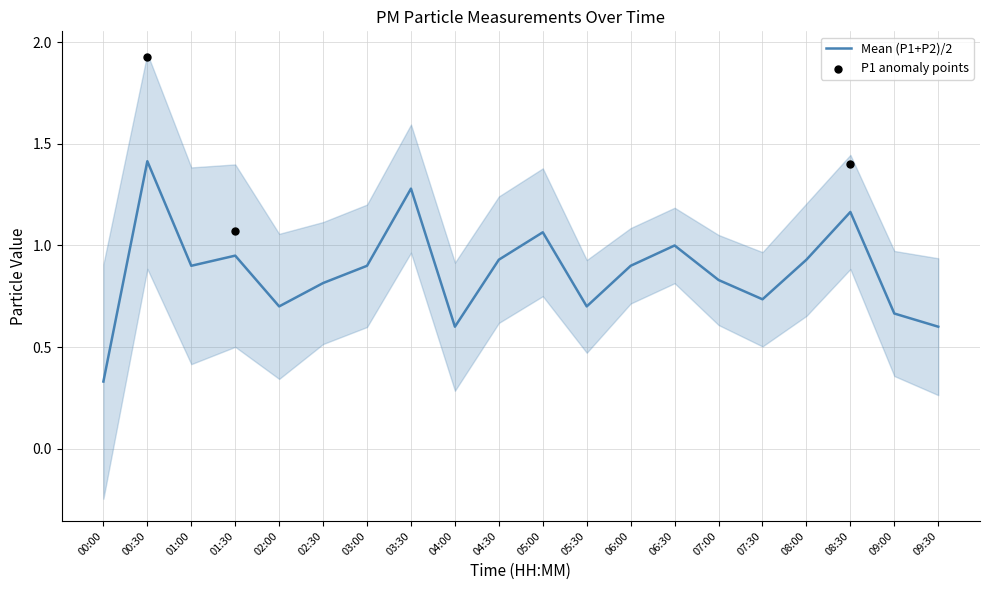

The value of Mean (P1+P2)/2 at 05:30 is 1.0. True or false?

False